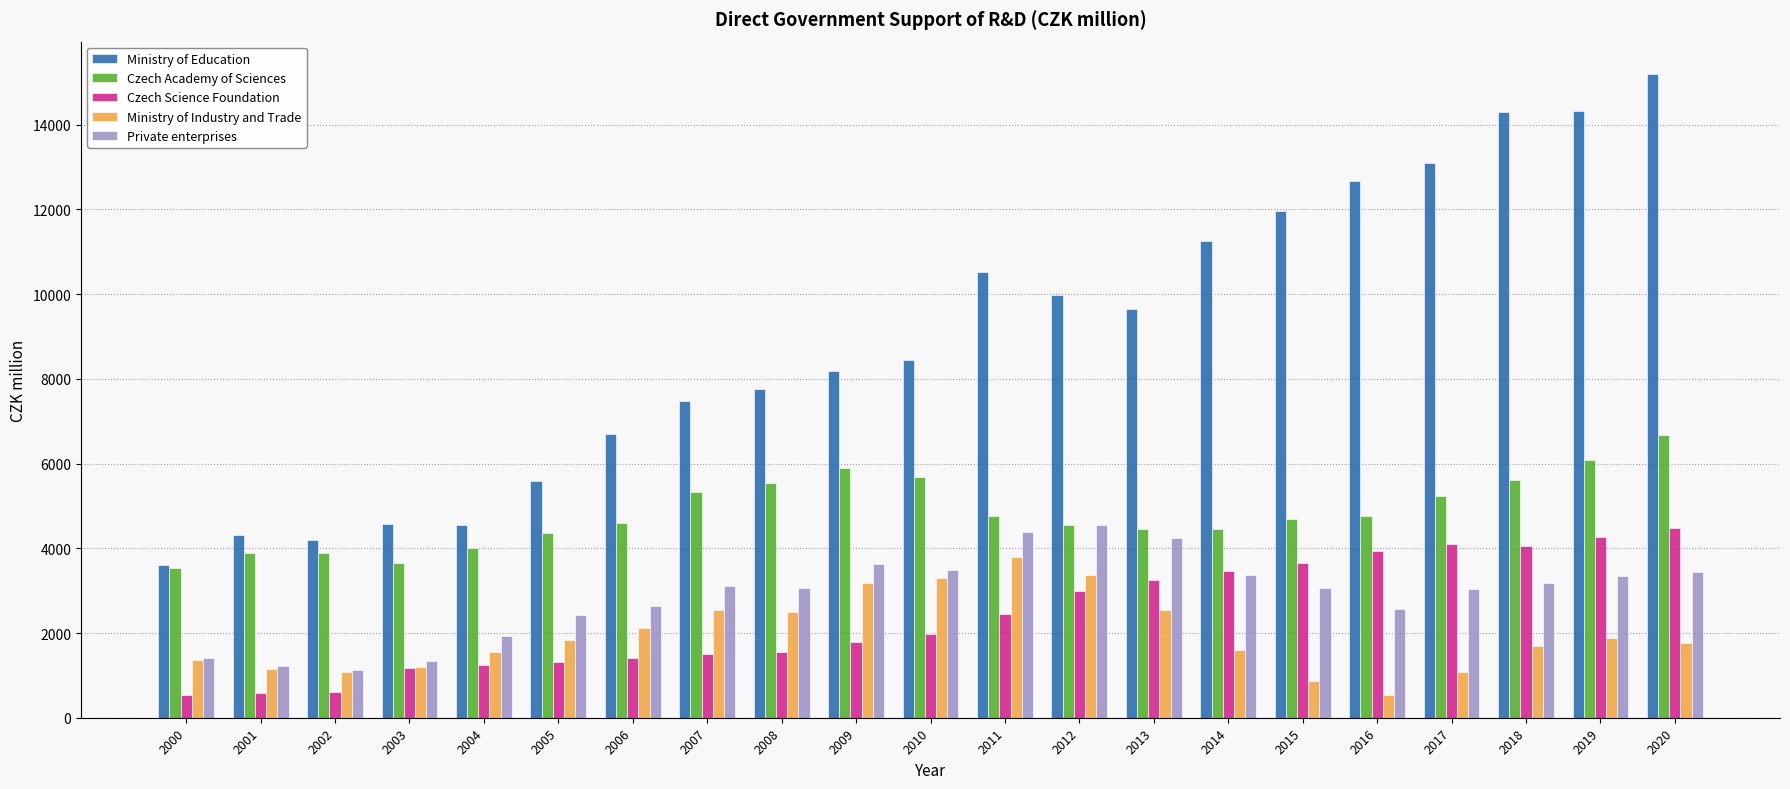

Which label corresponds to the largest value in the chart?

2020